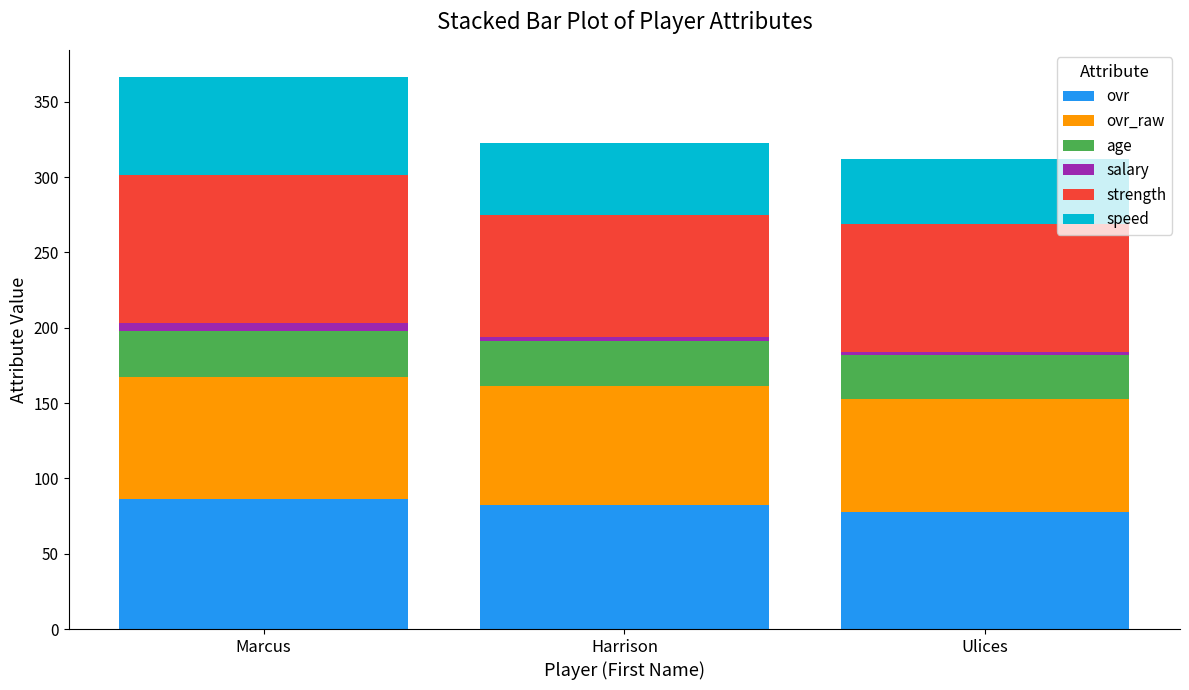

What is the lowest value of the ovr series?

78.0